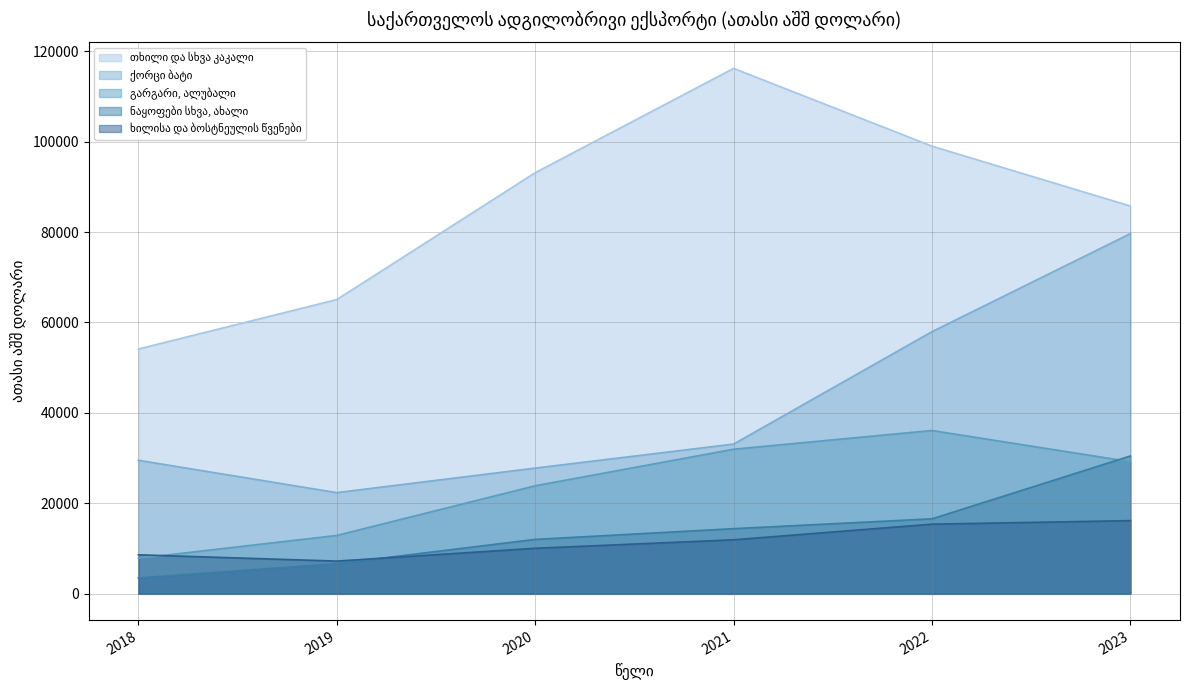

Where is ნაყოფები სხვა, ახალი nearest to the value 16997?

2022